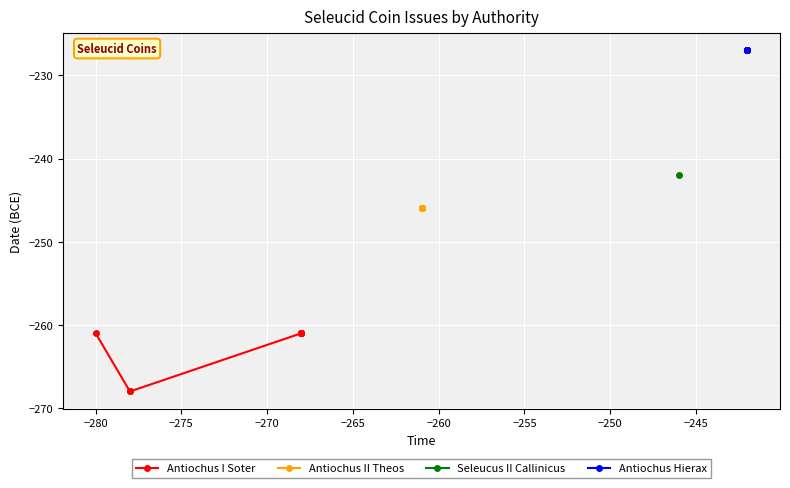

What is the highest value of the Antiochus II Theos series?

-246